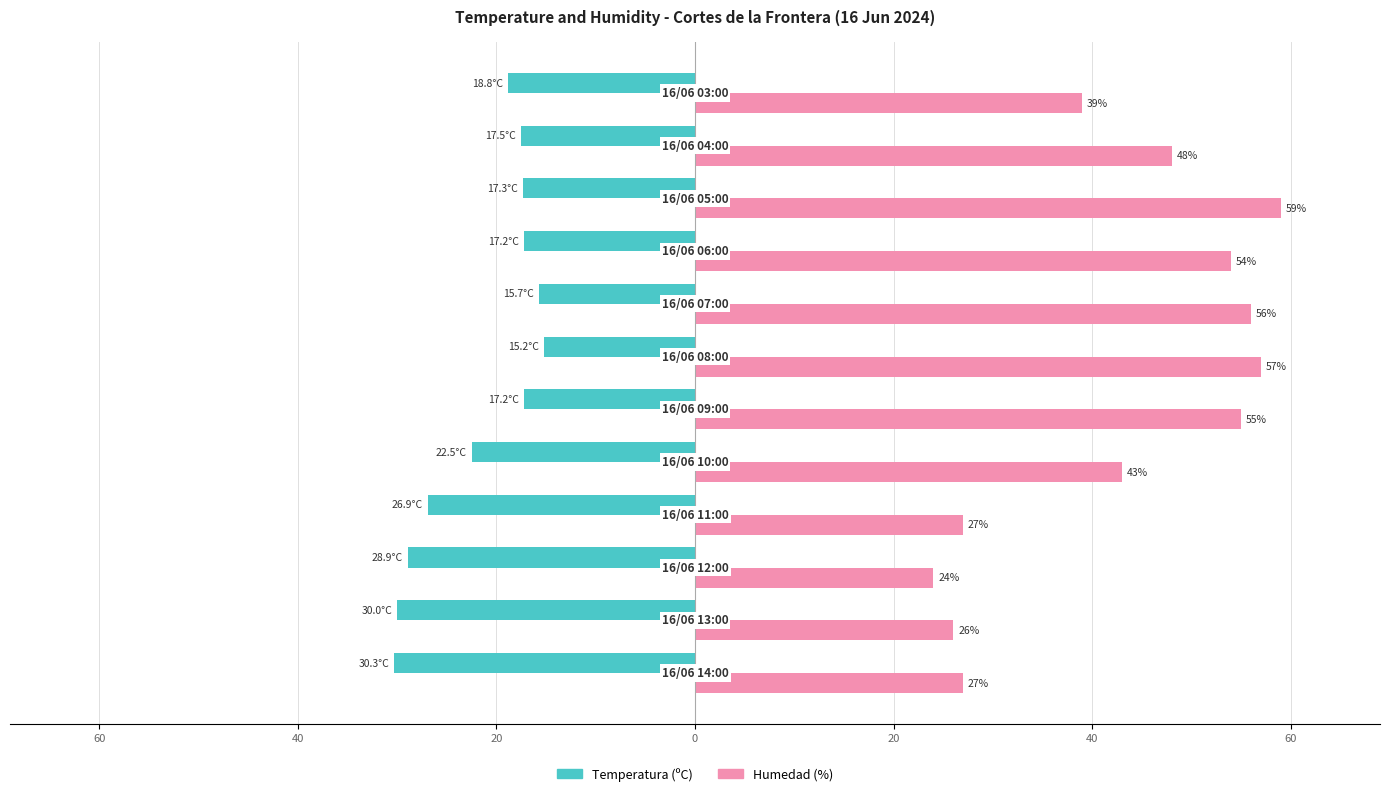

What are all the series names shown in the legend?

Temperatura (ºC), Humedad (%)